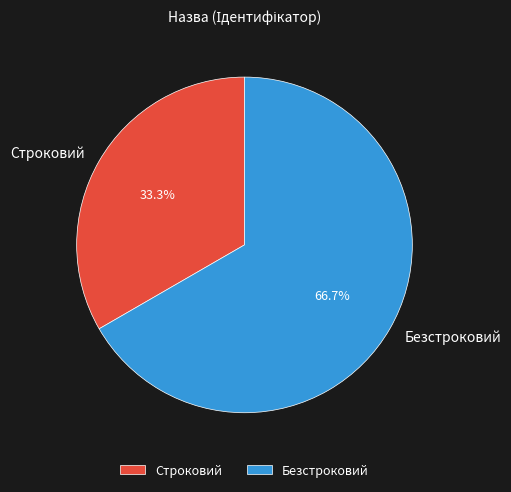

To the nearest percent, what portion does Строковий represent?

33%